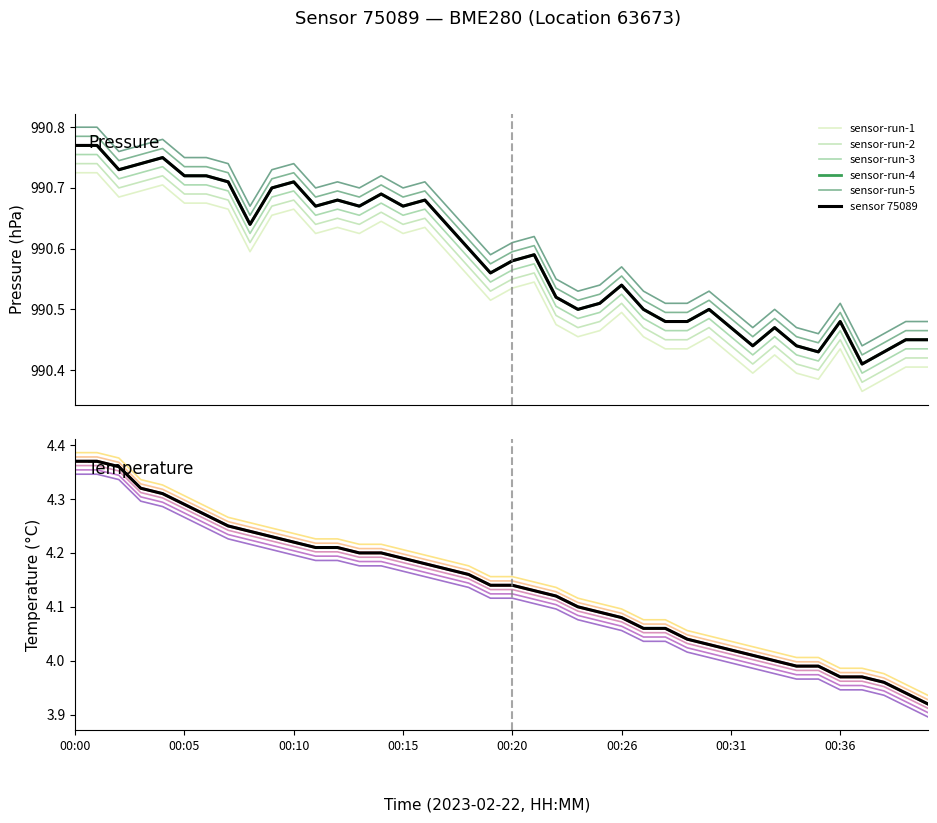

List the series in order of their peak value, lowest first.

temperature, pressure